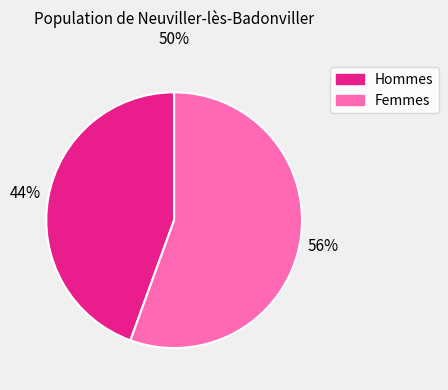

Does Hommes account for over 50% of the chart?

No